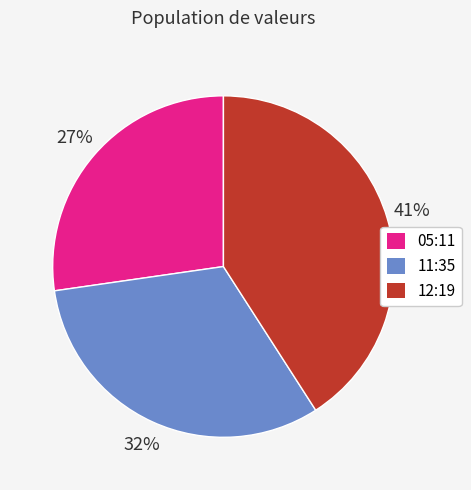

To the nearest percent, what is the difference between the largest and smallest slice percentages?

14%